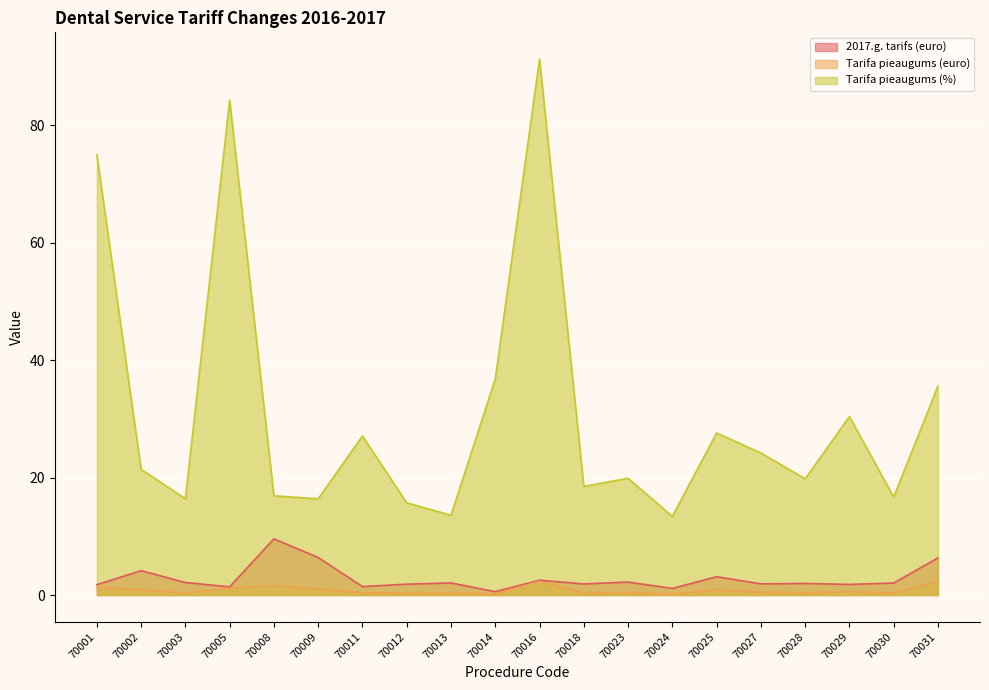

The Tarifa pieaugums (%) series shows 19.9 at 70023. True or false?

True